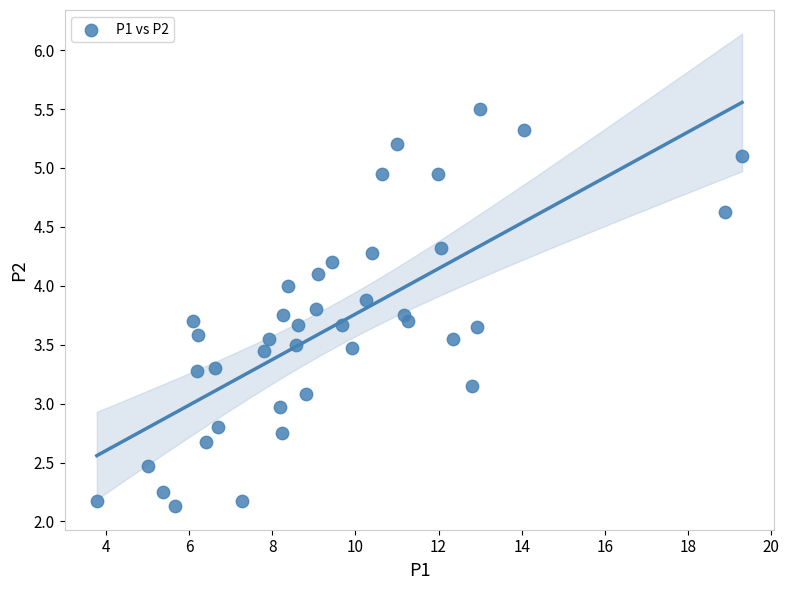

What is the range of Y values (max minus min)?

3.4